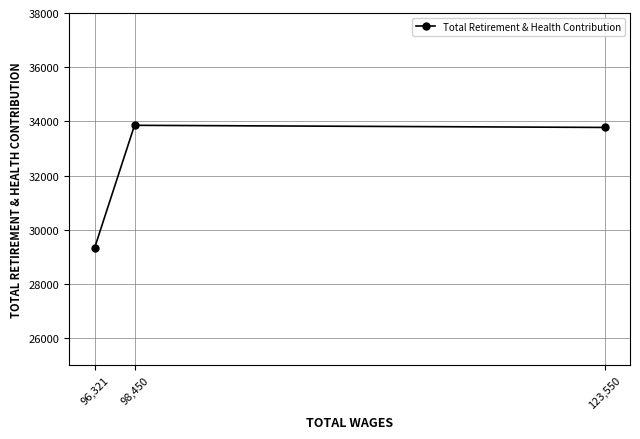

What is the minimum value shown in the chart?

29337